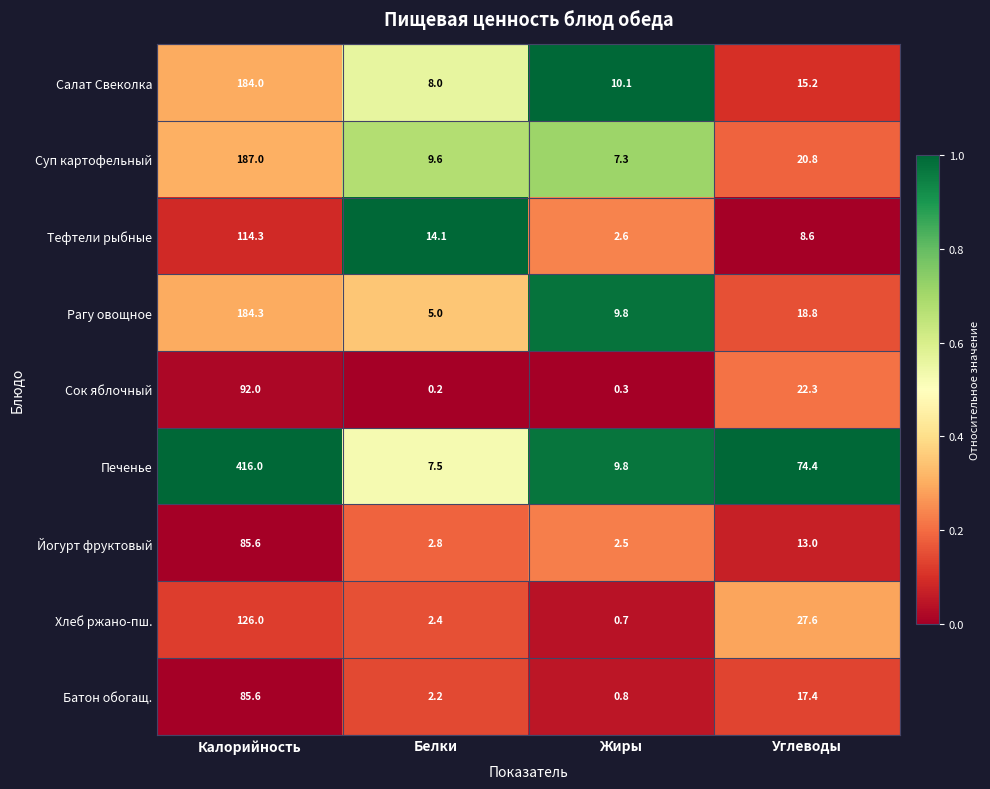

Is it true that Сок яблочный equals 46.1 at Калорийность?

False